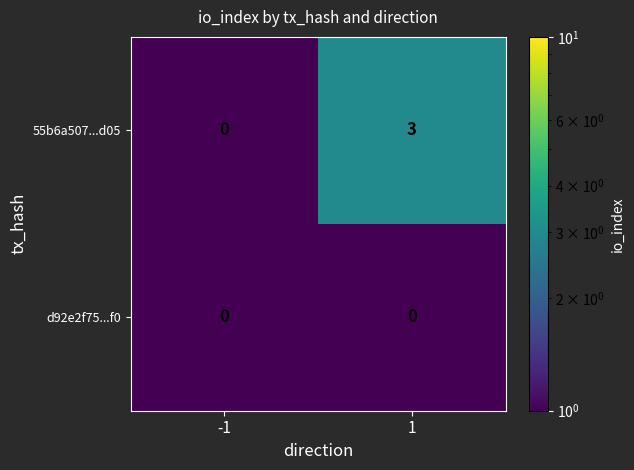

List the series in order of their peak value, highest first.

55b6a507...d05, d92e2f75...f0